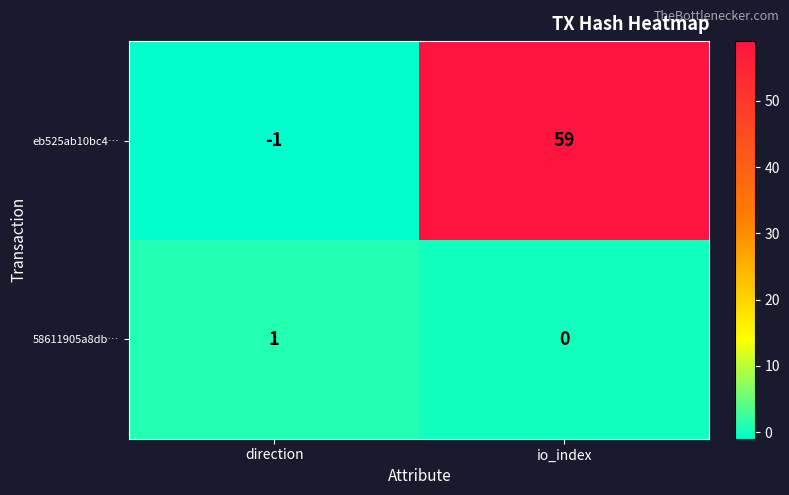

Is it true that 58611905a8db… equals 1 at direction?

True